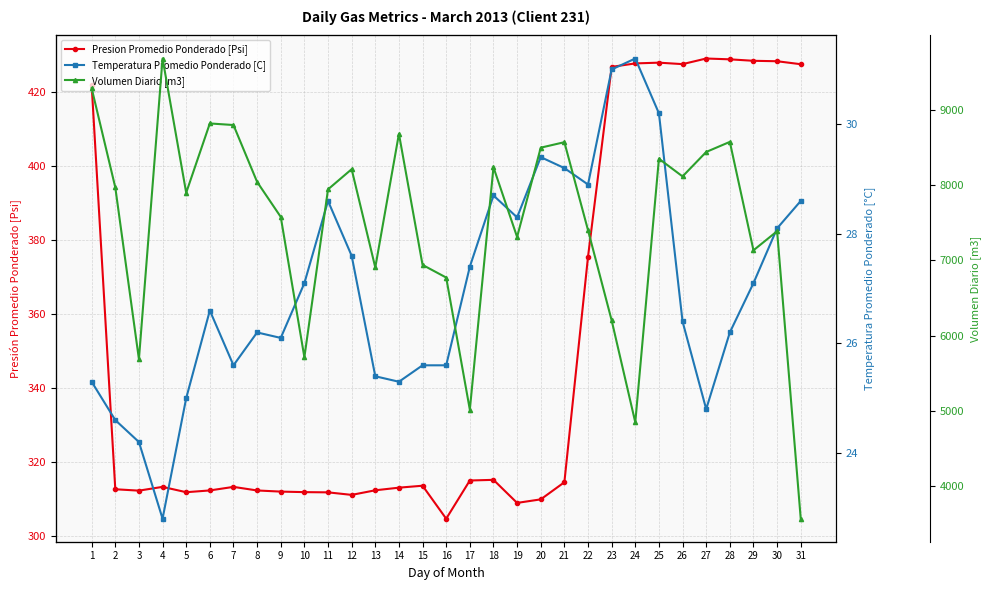

Which series has the widest spread of values?

Volumen Diario [m3]